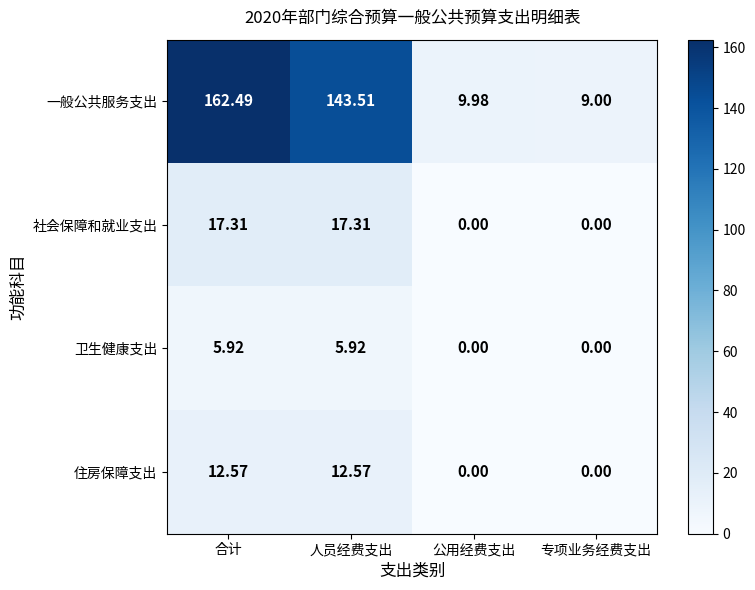

Which series has the widest spread of values?

一般公共服务支出